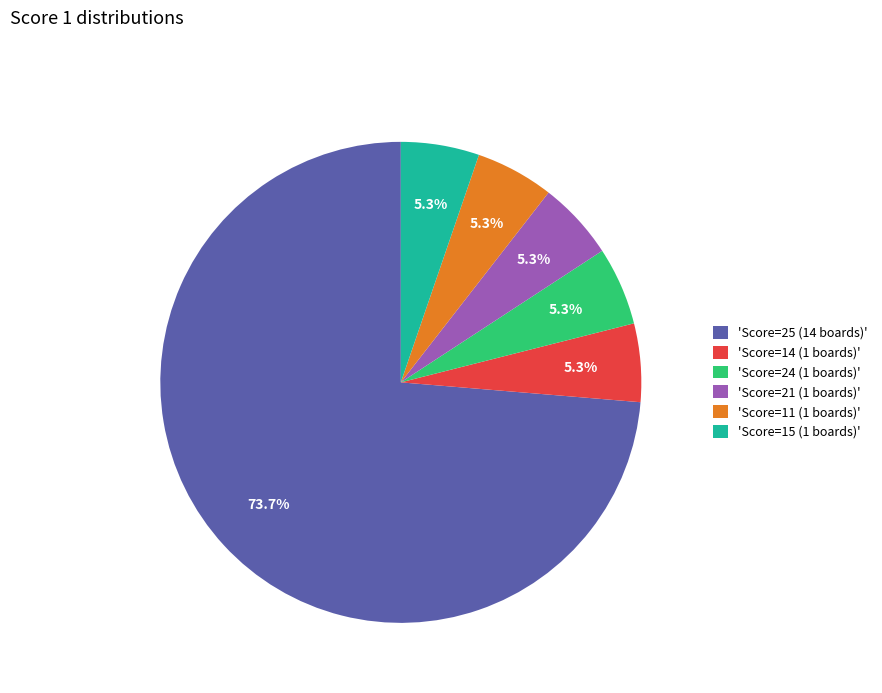

Combined, do 'Score=21 (1 boards)' and 'Score=25 (14 boards)' account for over 50%?

Yes